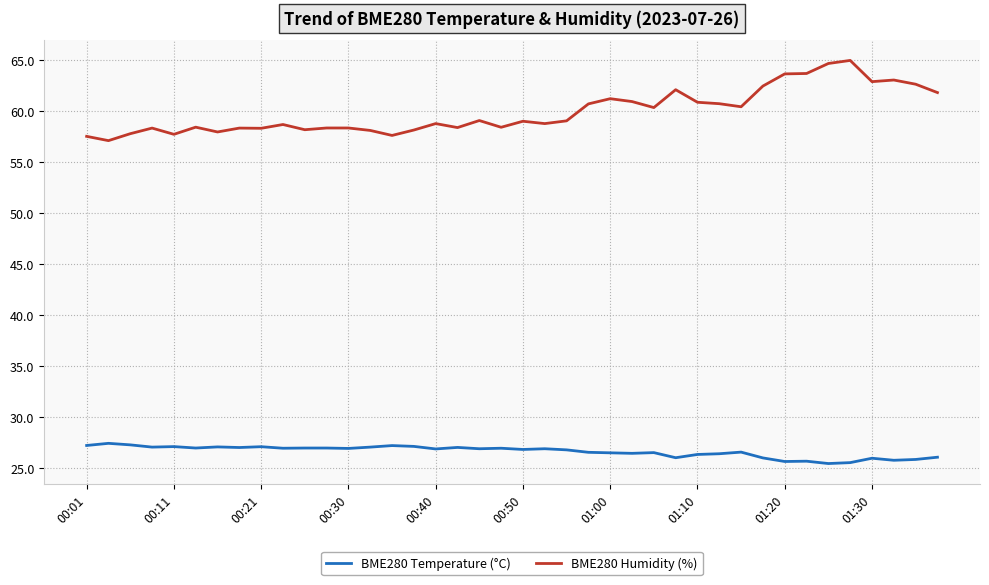

Which series has the largest total across all categories?

BME280 Humidity (%)